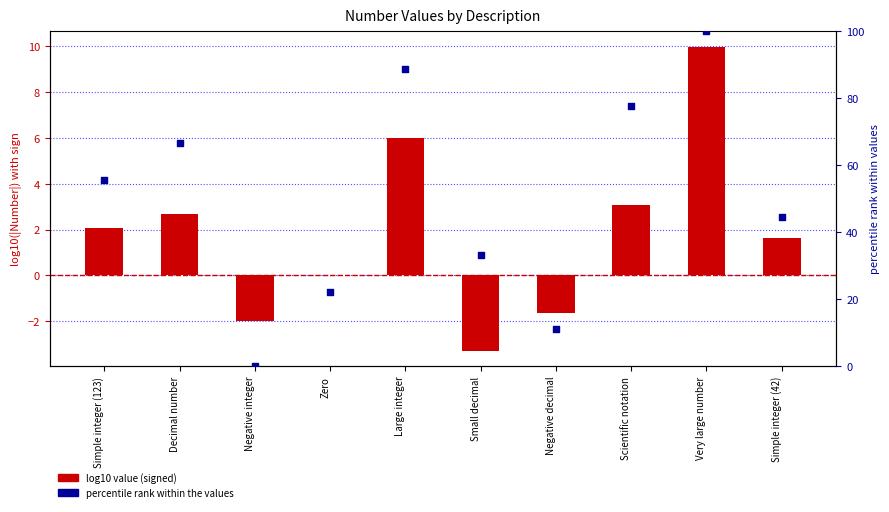

Which series reaches the maximum Y coordinate?

percentile rank